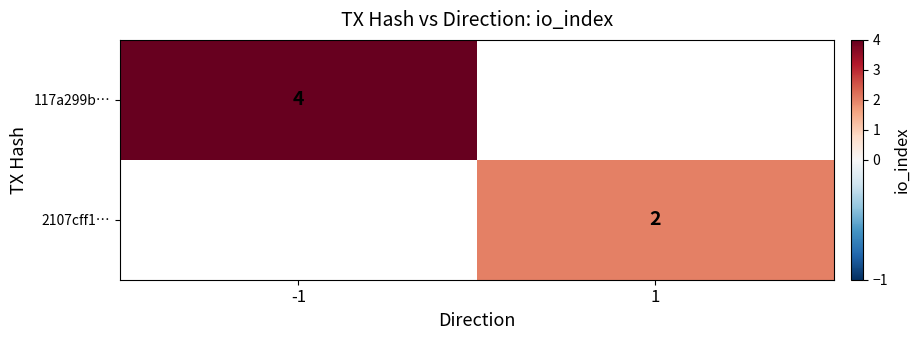

The value of 117a299b… at -1 is 4. True or false?

True